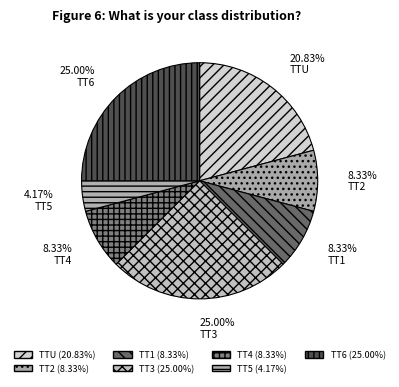

How many slices are in this pie chart?

7